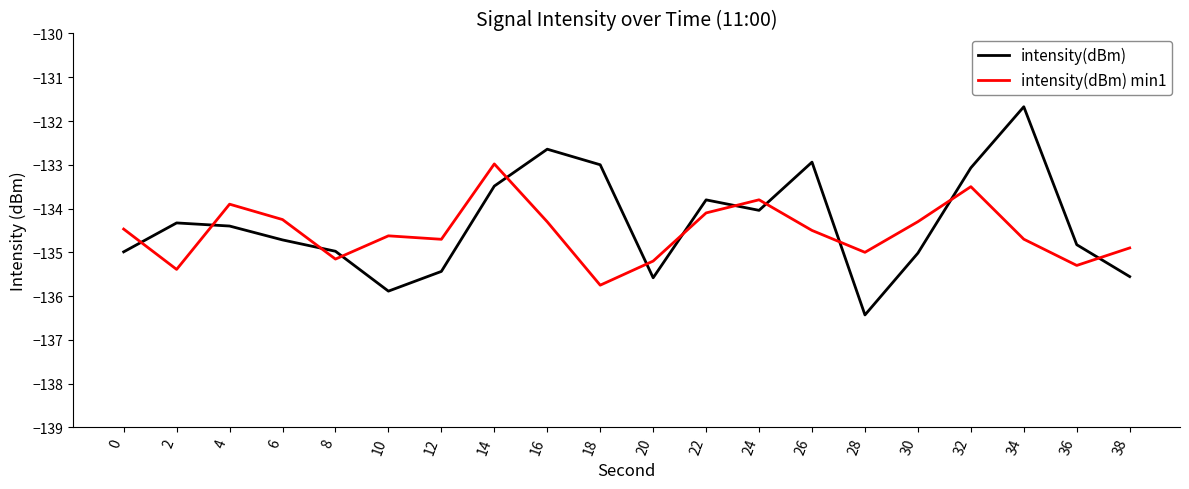

Does the chart display data point markers on the line(s)?

No